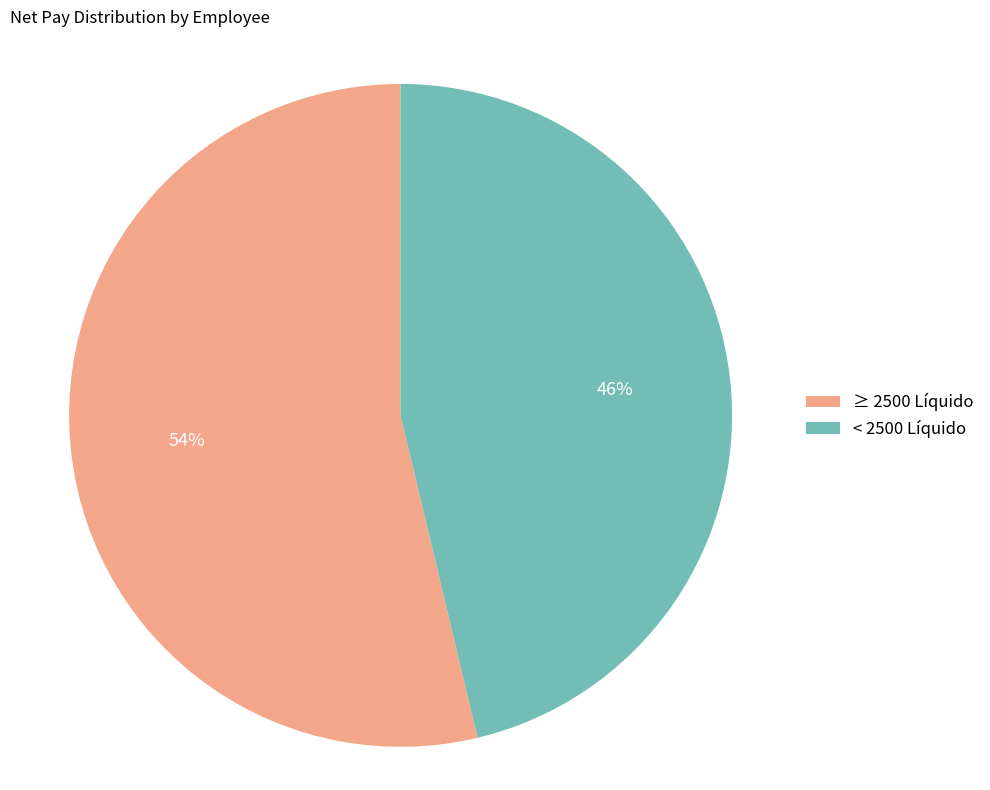

Rank the categories by value from highest to lowest.

≥ 2500 Líquido, < 2500 Líquido